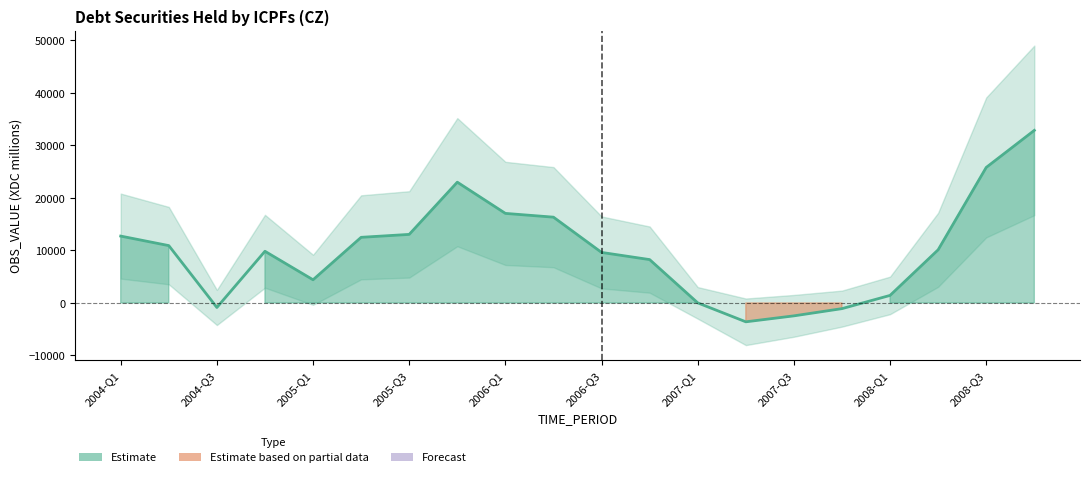

How many positive values are there?

16